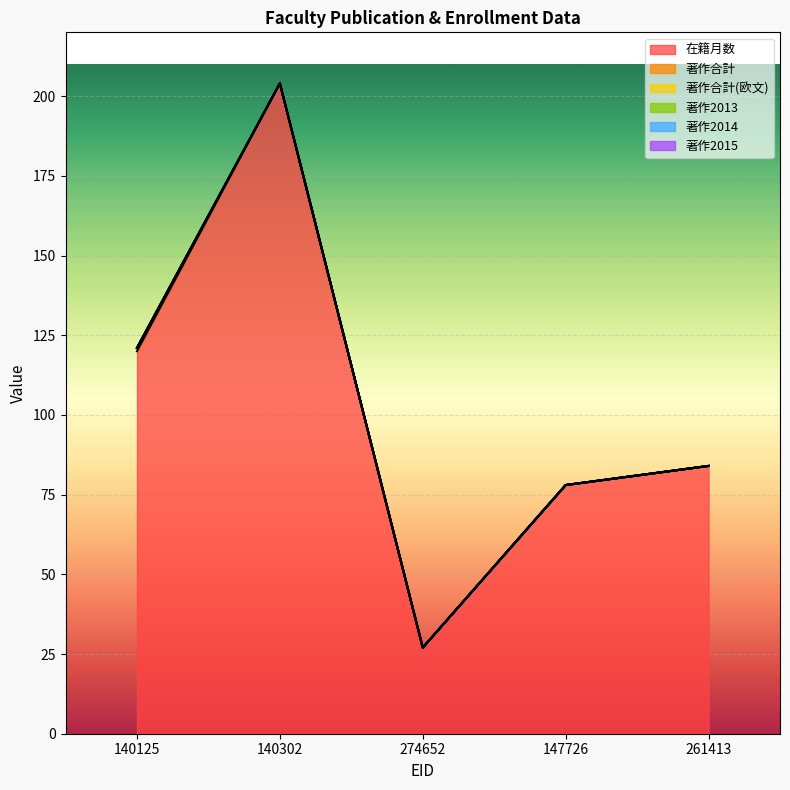

True or false: 著作2014 and 著作合計 intersect in this chart.

False